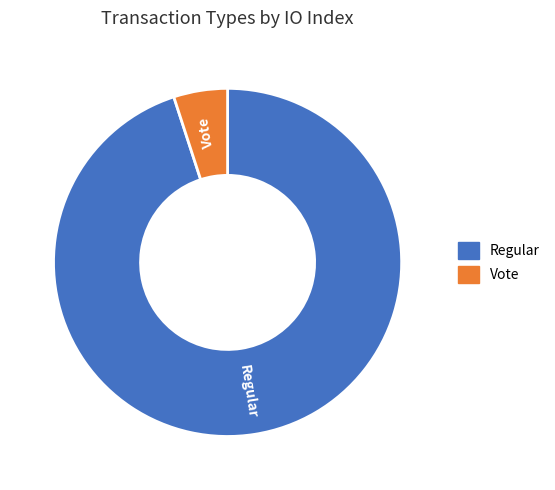

Do Regular and Vote together represent more than half of the pie?

Yes